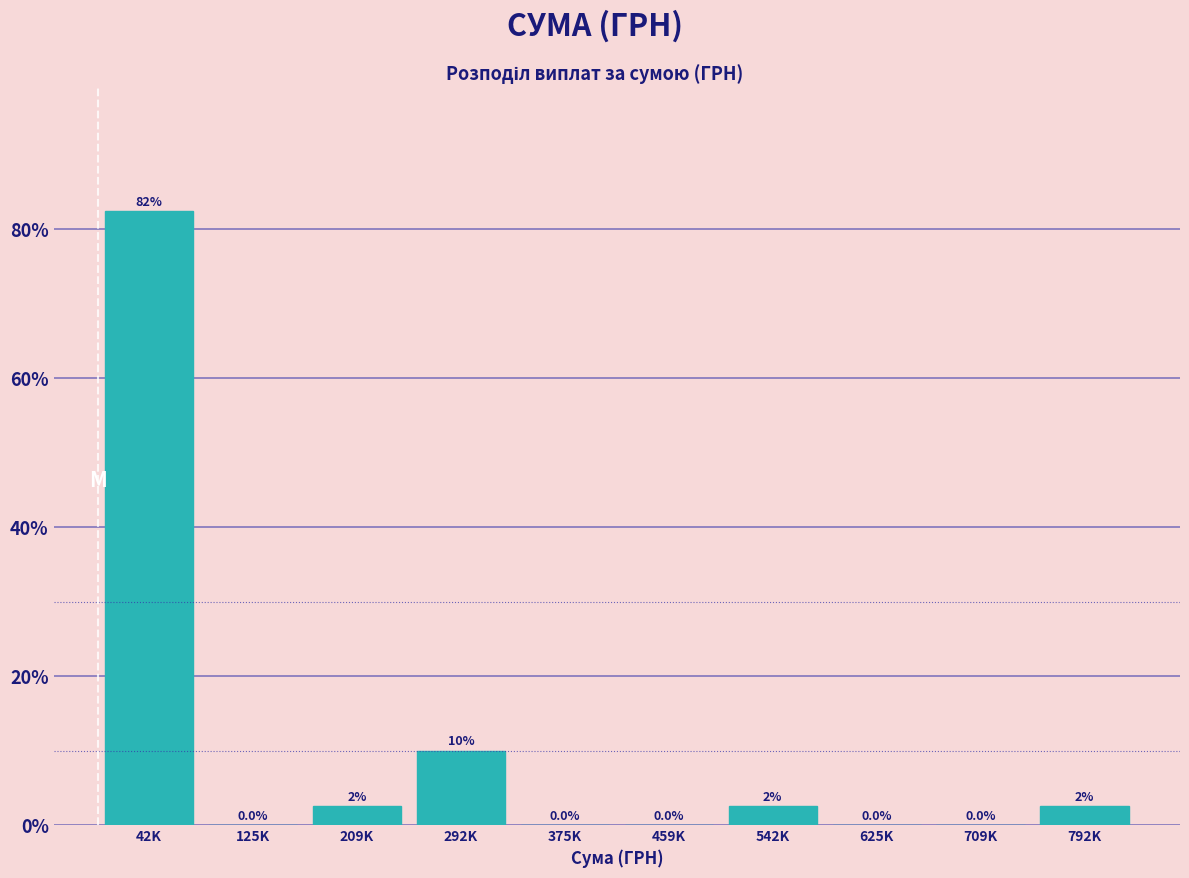

Reading right to left, what are all the values shown in this chart?

792K=2.5	709K=0.0	625K=0.0	542K=2.5	459K=0.0	375K=0.0	292K=10.0	209K=2.5	125K=0.0	42K=82.5